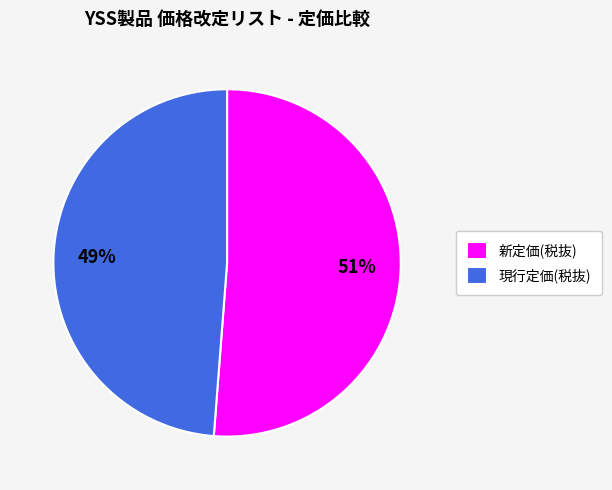

Count the number of slices in the pie.

2